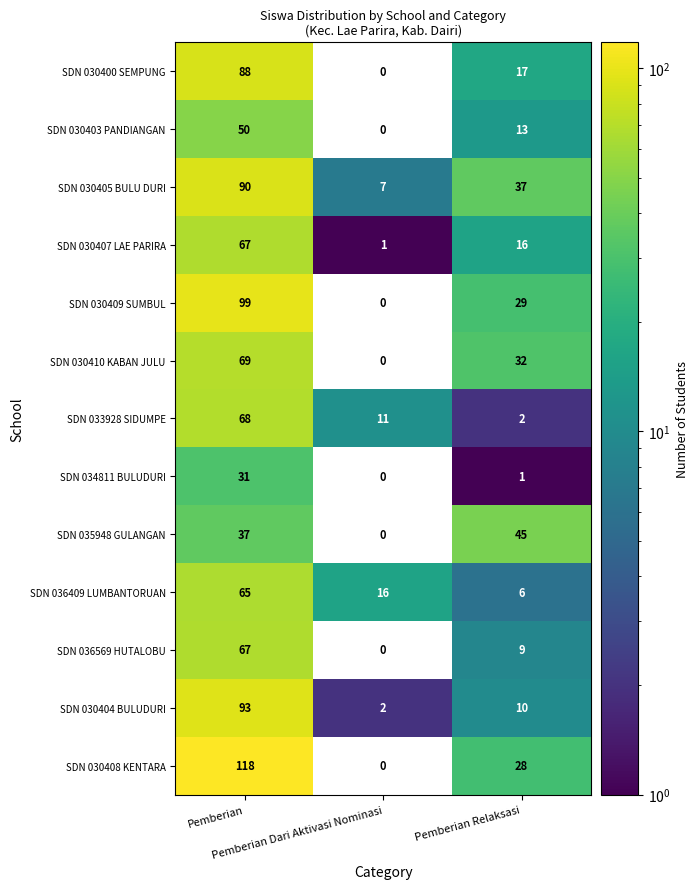

Count the SDN 035948 GULANGAN values in the range 0 to 45.

3